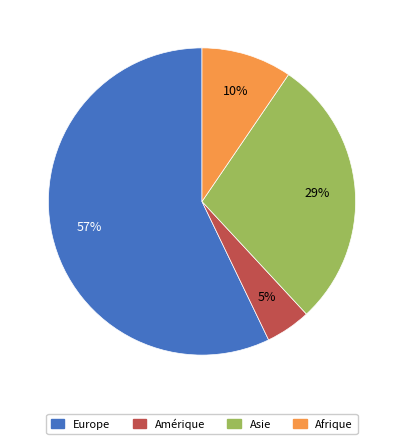

The Afrique slice represents 19% of the pie. True or false?

False